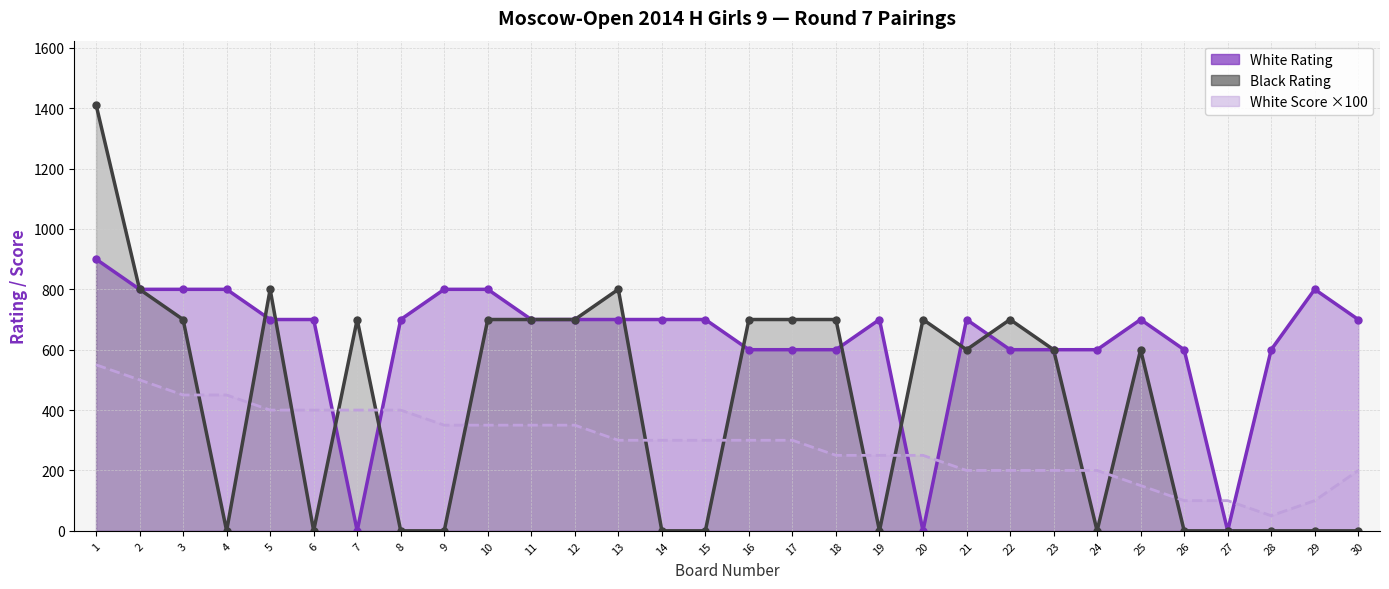

Where does the White Rating series first go above 700?

1